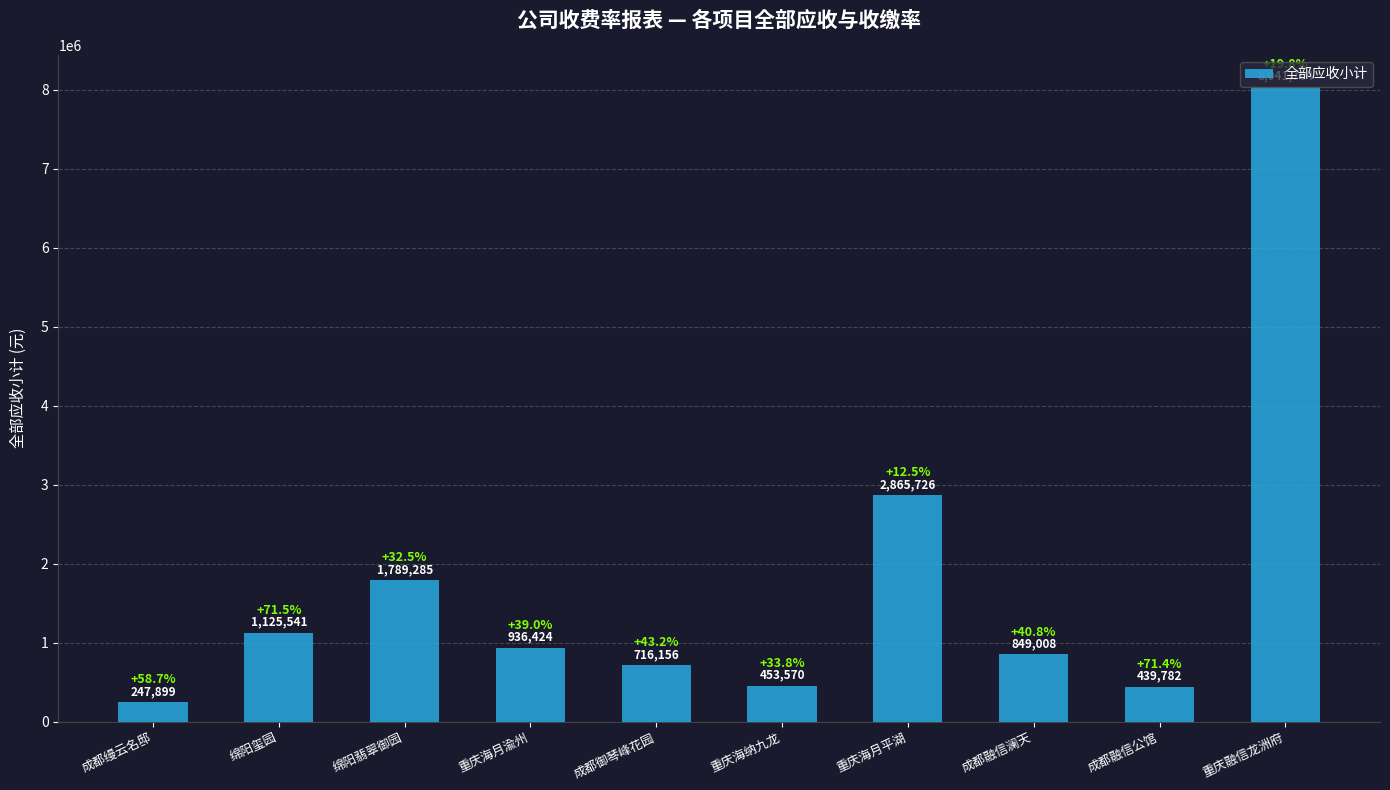

Reading left to right, extract all data points from this chart.

成都缦云名邸=247899.4	绵阳玺园=1125540.7	绵阳翡翠御园=1789285.2	重庆海月渝州=936423.8	成都御琴峰花园=716156.2	重庆海纳九龙=453570.4	重庆海月平湖=2865726.2	成都融信澜天=849008.0	成都融信公馆=439781.7	重庆融信龙洲府=8041703.8